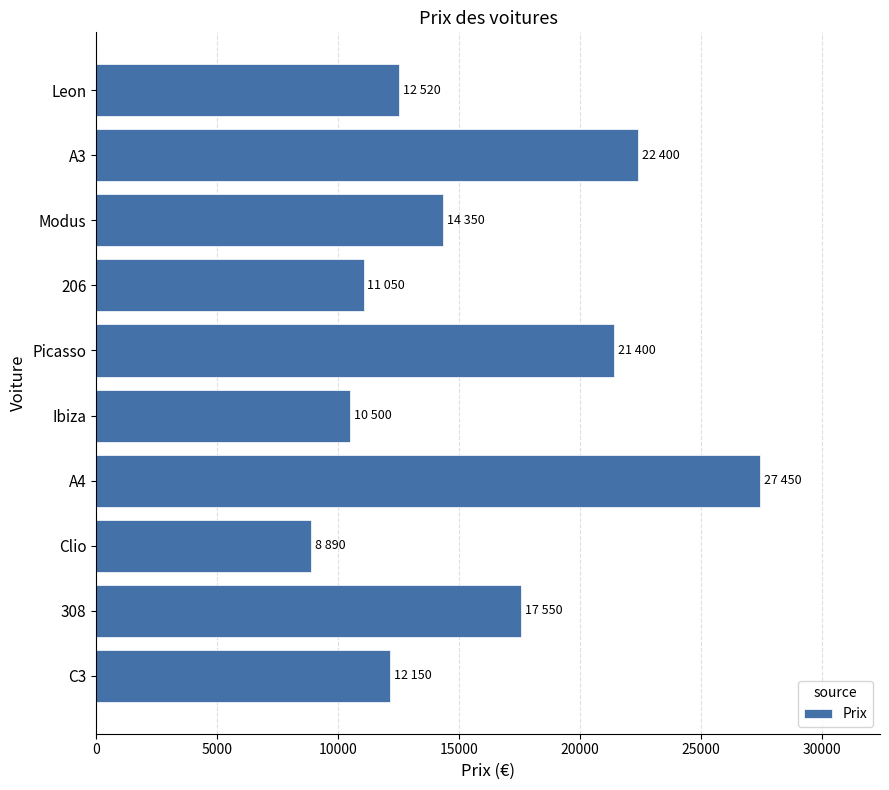

What is the sum of all values?

158260